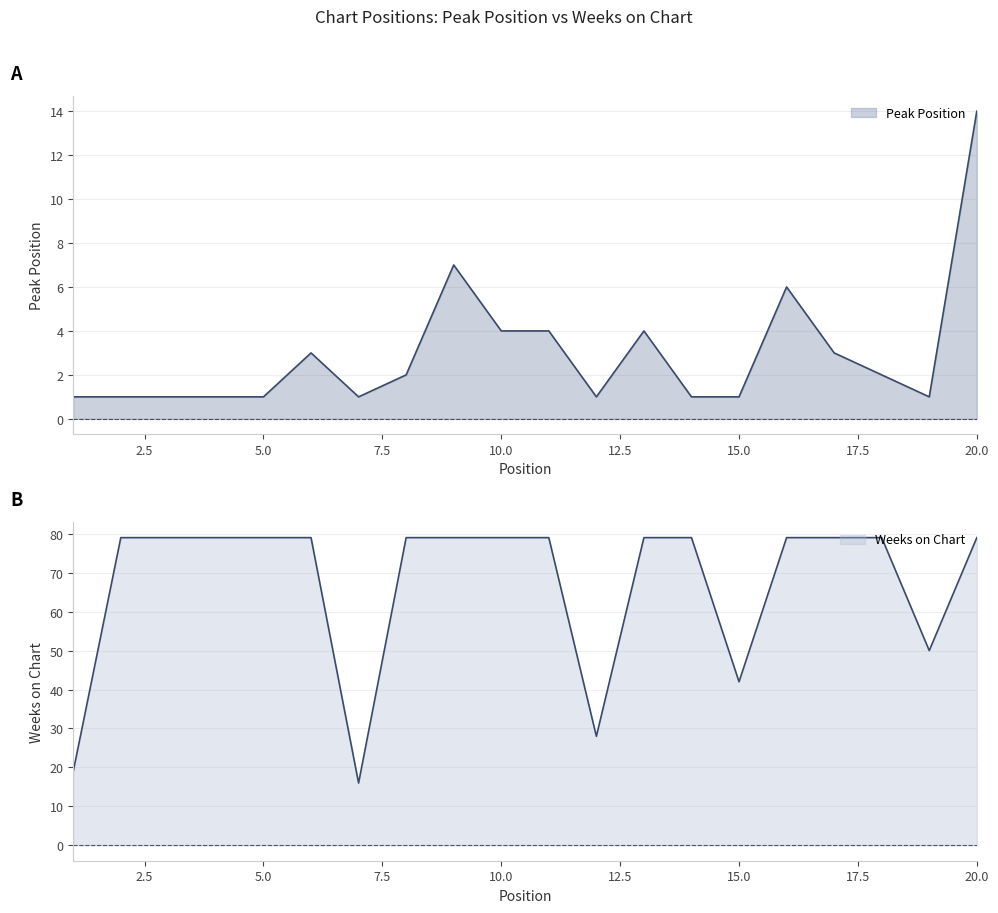

List the series in order of their overall mean, lowest first.

Peak Position, Weeks on Chart